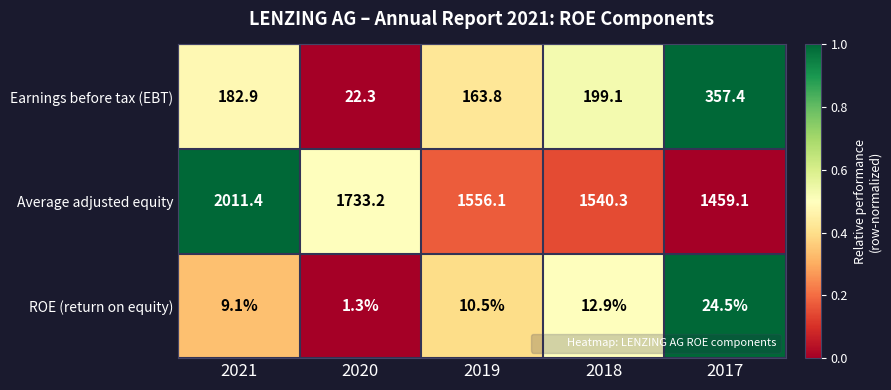

How many data points in Average adjusted equity are less than 1556?

2